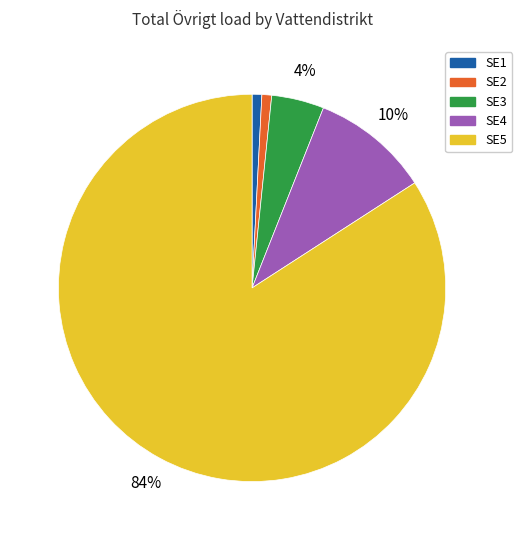

Which slice is the largest?

SE5